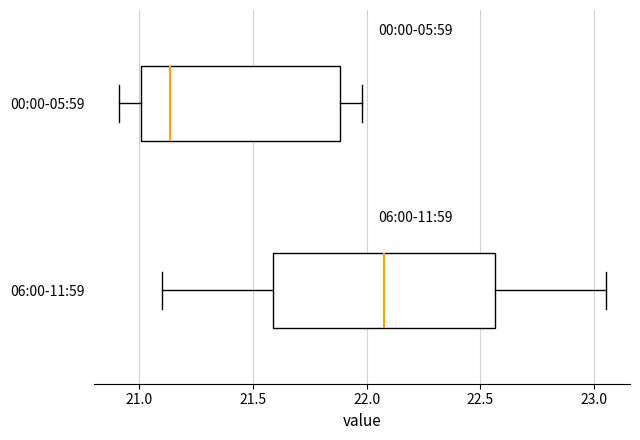

Reading bottom to top, read every box against the x-axis: the position of its median line, the range the box covers, and the ends of its whiskers. The values are not printed on the chart, so give them approximately, as read against the axis.

06:00-11:59: median 22.10, box 21.60 to 22.55, whiskers 21.10 to 23.05
00:00-05:59: median 21.15, box 21.00 to 21.90, whiskers 20.90 to 22.00